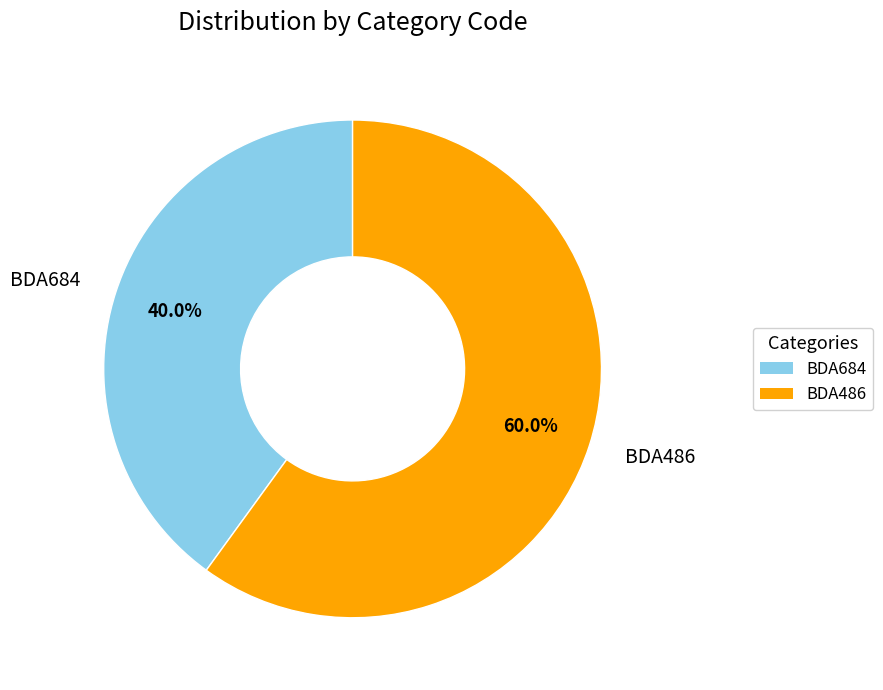

Is there any slice that represents more than half of the pie?

Yes